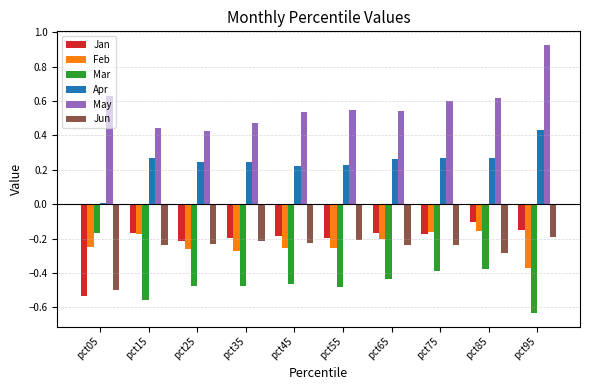

At which category does the chart reach its peak across all series?

pct95